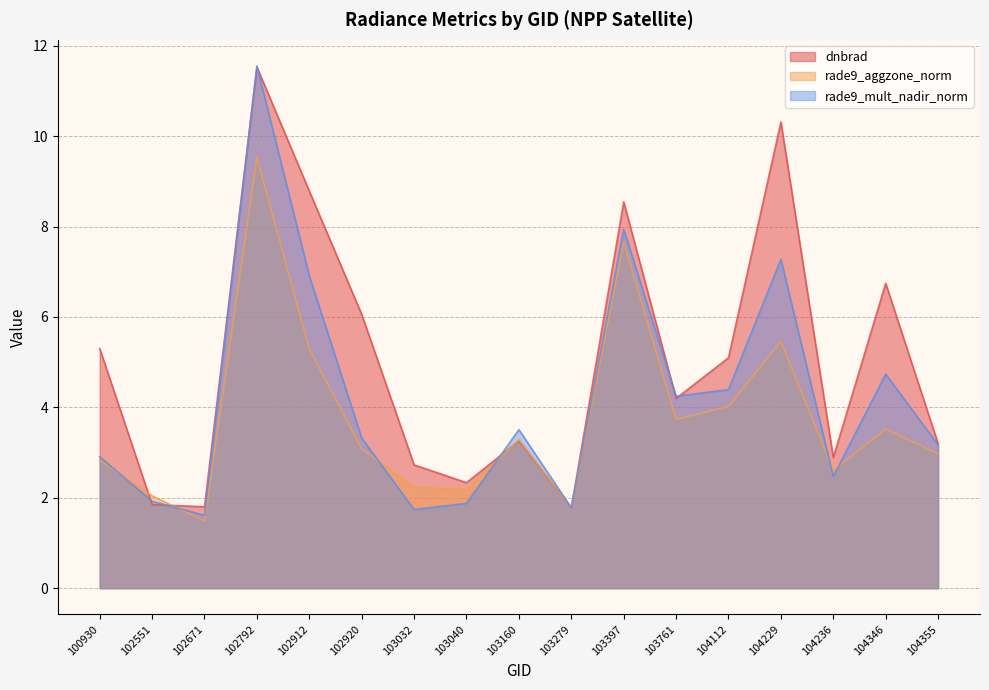

List the labels in order of rade9_aggzone_norm value, smallest first.

102671, 103279, 102551, 103040, 103032, 104236, 100930, 104355, 102920, 103160, 104346, 103761, 104112, 102912, 104229, 103397, 102792